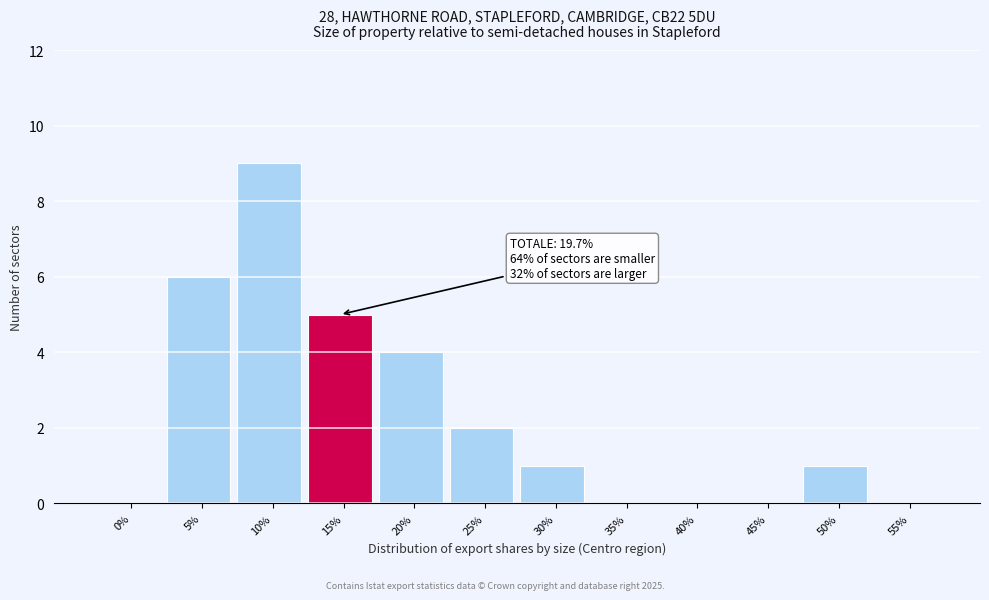

Reading left to right, extract all data points from this chart.

0%=0	5%=6	10%=9	15%=5	20%=4	25%=2	30%=1	35%=0	40%=0	45%=0	50%=1	55%=0